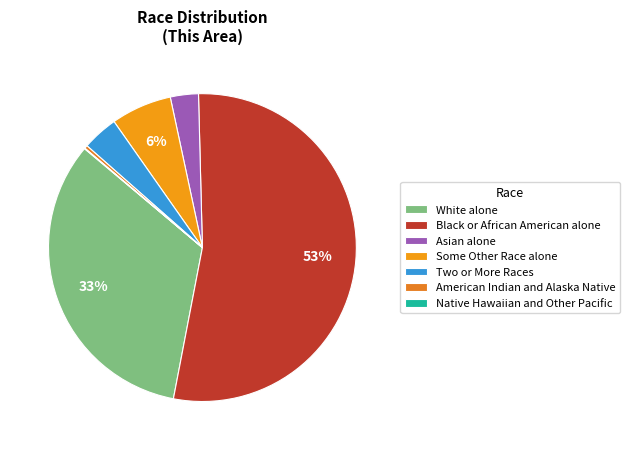

To the nearest percent, what portion does White alone represent?

33%